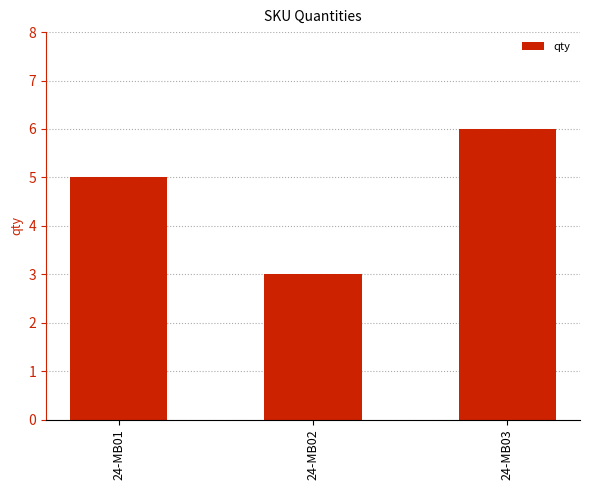

What is the change in value from 24-MB01 to 24-MB03?

+1